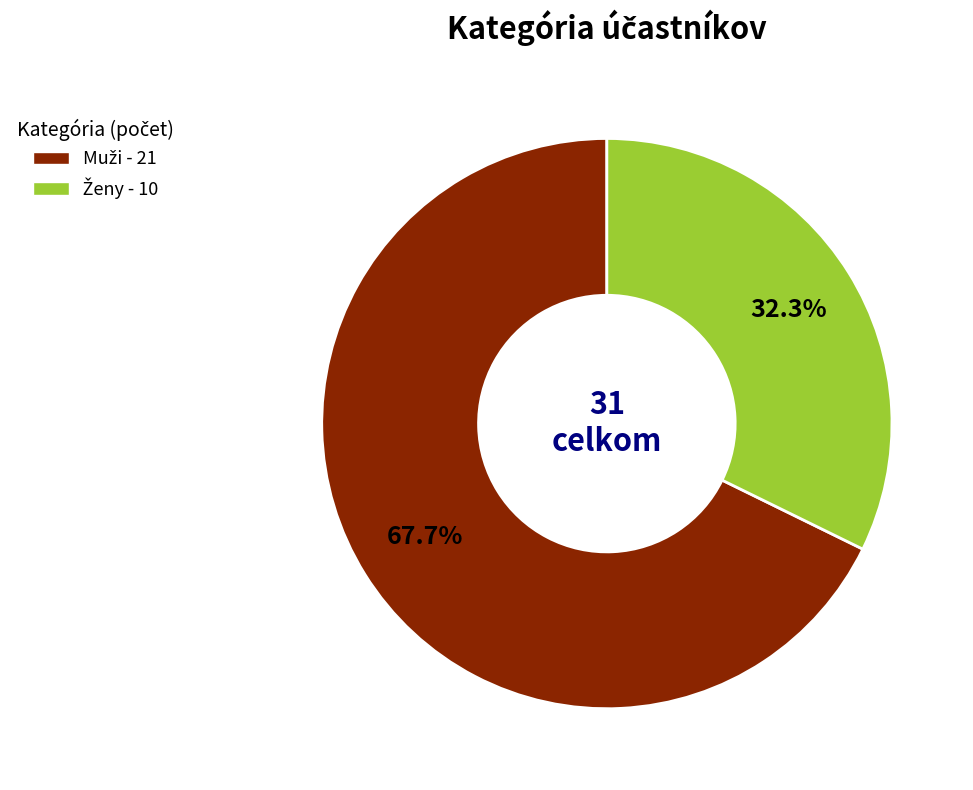

Does any single category account for the majority?

Yes